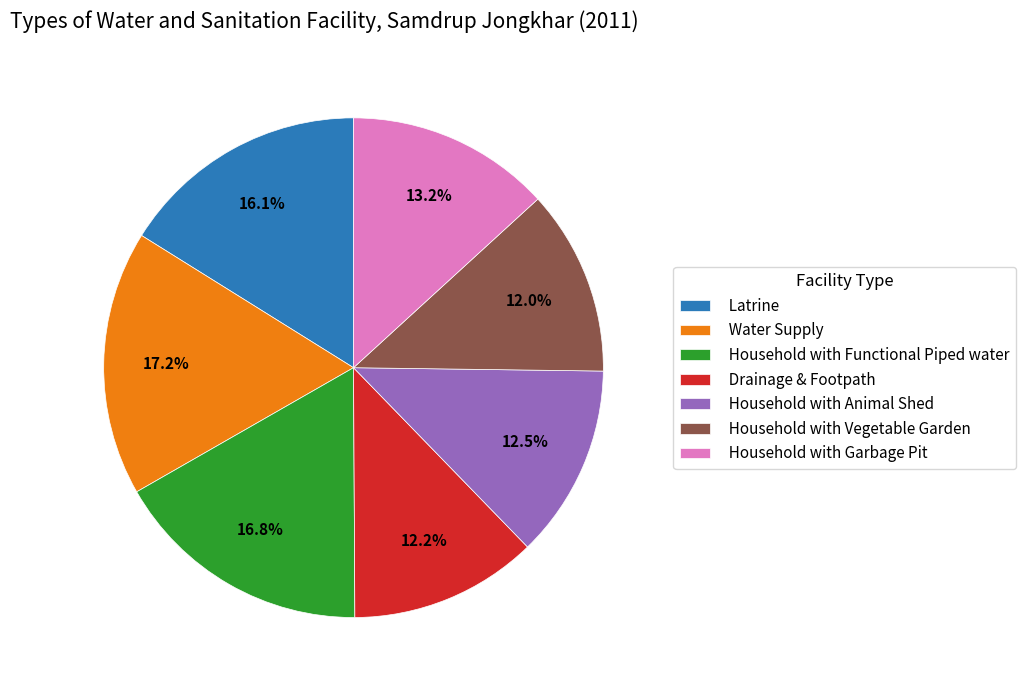

Is it true that Household with Garbage Pit is 3% of the pie?

False